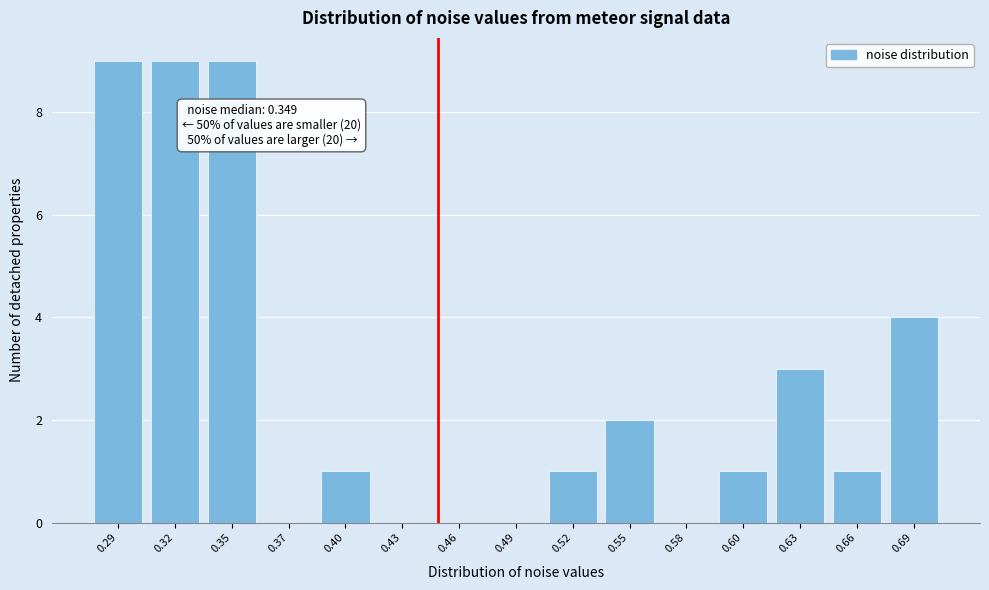

Reading left to right, extract all data points from this chart.

0.29=9	0.32=9	0.35=9	0.37=0	0.40=1	0.43=0	0.46=0	0.49=0	0.52=1	0.55=2	0.58=0	0.60=1	0.63=3	0.66=1	0.69=4